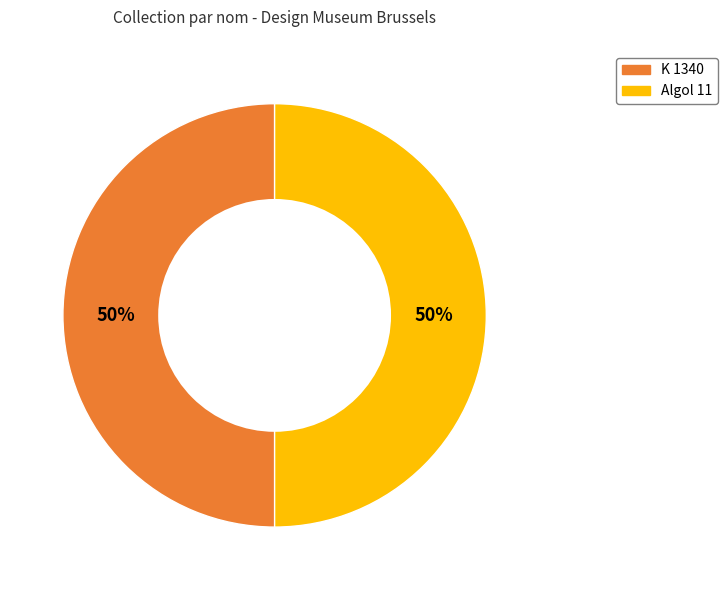

Count the number of slices in the pie.

2